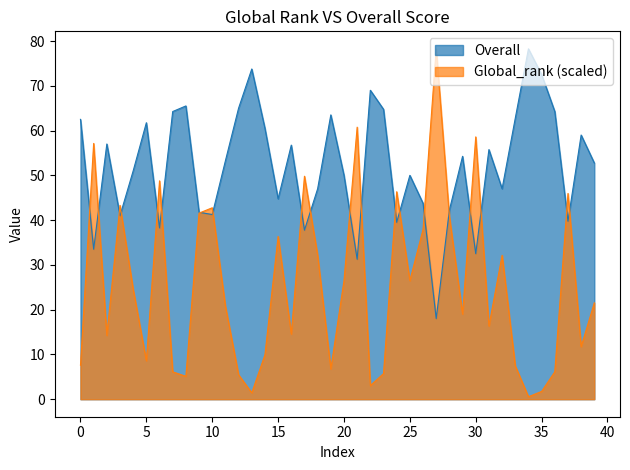

True or false: Global_rank and Overall cross at least once.

True